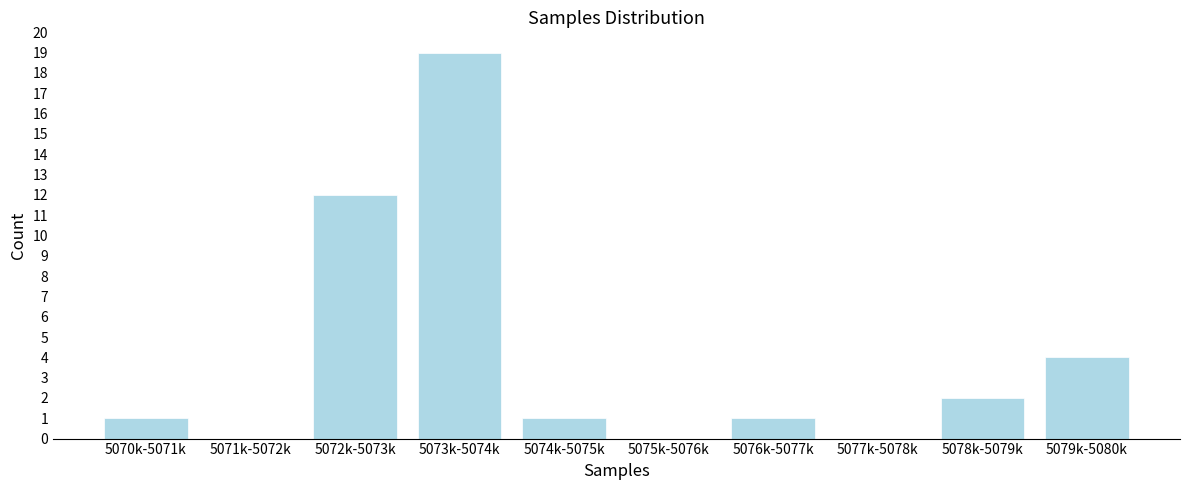

Reading right to left, transcribe all the data shown in this chart.

5079k-5080k=4	5078k-5079k=2	5077k-5078k=0	5076k-5077k=1	5075k-5076k=0	5074k-5075k=1	5073k-5074k=19	5072k-5073k=12	5071k-5072k=0	5070k-5071k=1